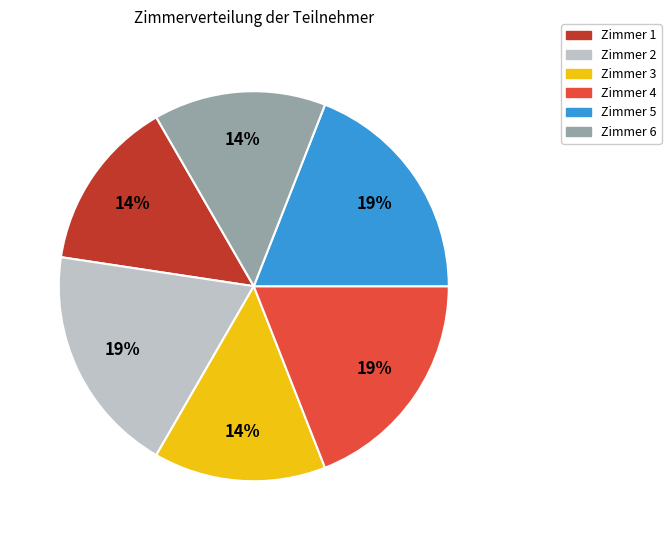

What percentage is the Zimmer 2 slice, to the nearest percent?

19%